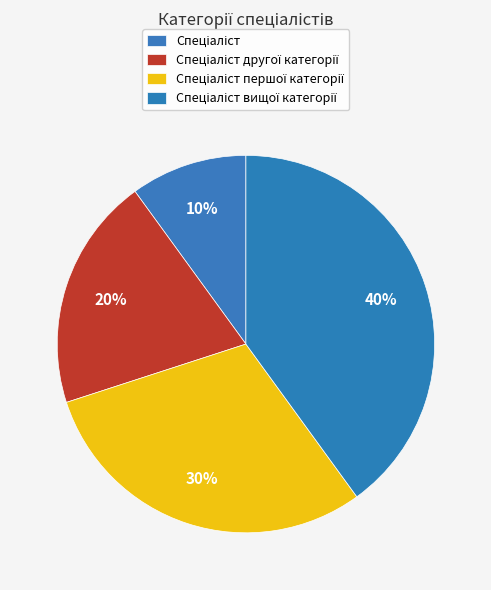

What percentage do Спеціаліст другої категорії and Спеціаліст вищої категорії together represent?

60.0%